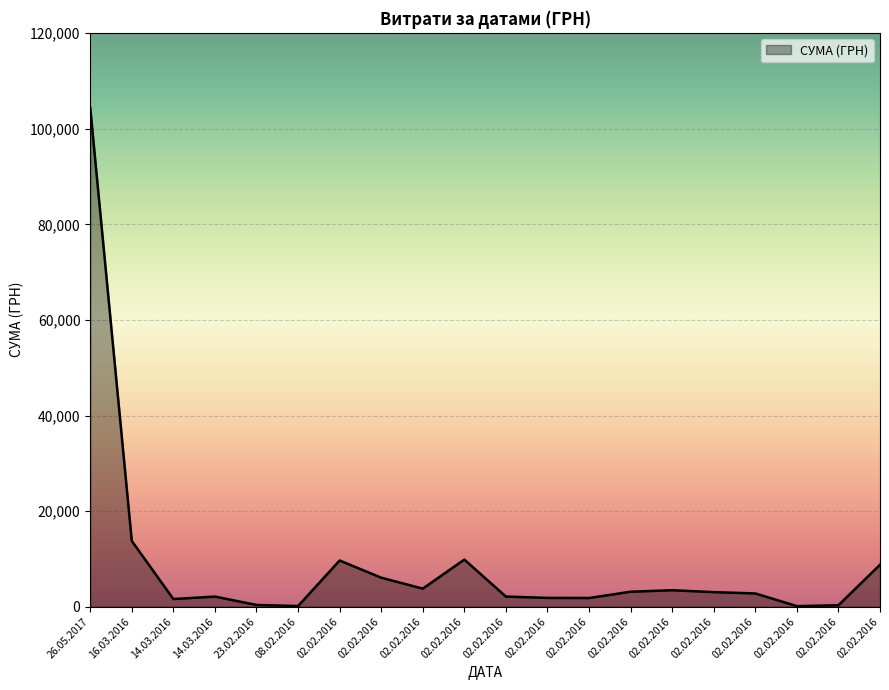

Is this an area chart (filled region under the line)?

Yes